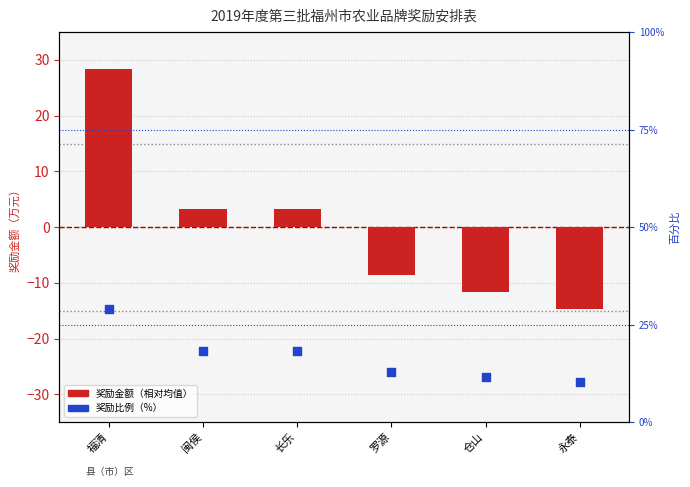

Which series contains the highest Y value?

奖励比例（%）